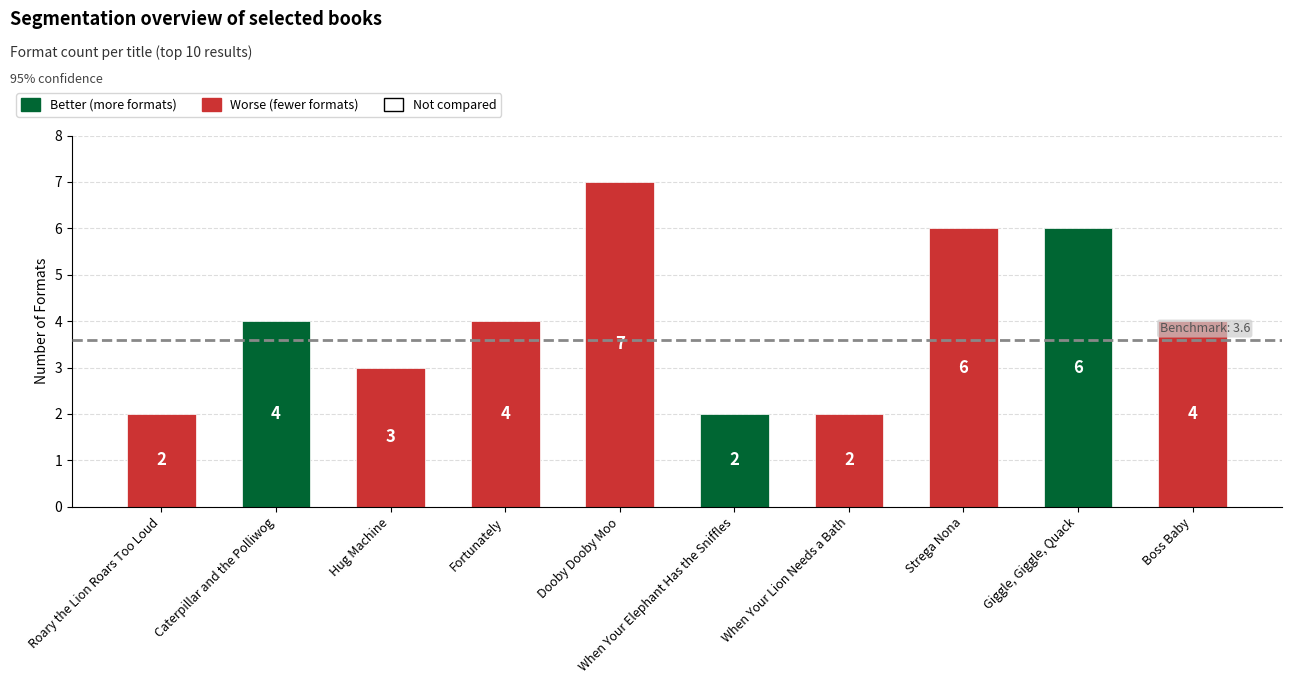

What is the smallest value displayed?

2